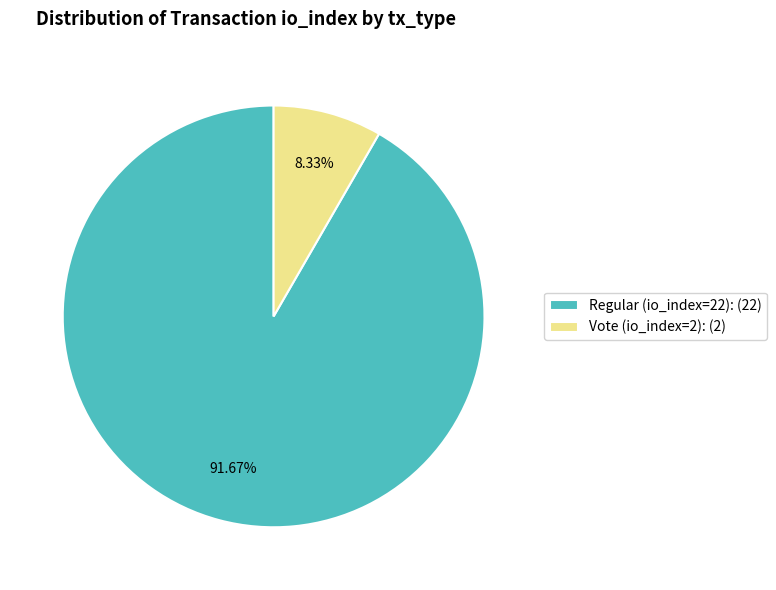

Is there any slice that represents more than half of the pie?

Yes